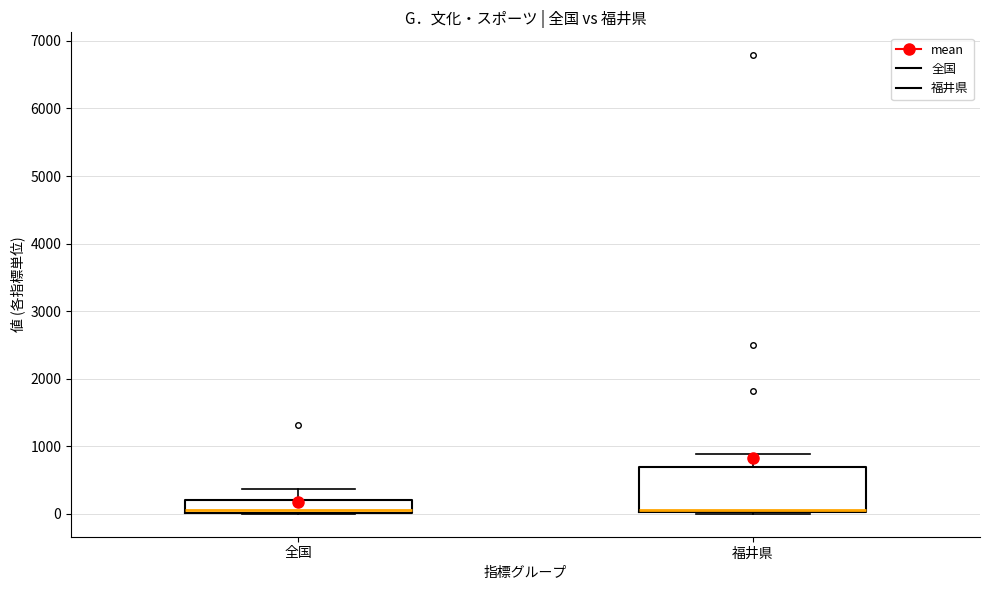

Reading left to right, read every box against the y-axis: the position of its median line, the range the box covers, and the ends of its whiskers. The values are not printed on the chart, so give them approximately, as read against the axis.

全国: median 100, box 0 to 200, whiskers 0 to 400
福井県: median 100, box 0 to 700, whiskers 0 to 900